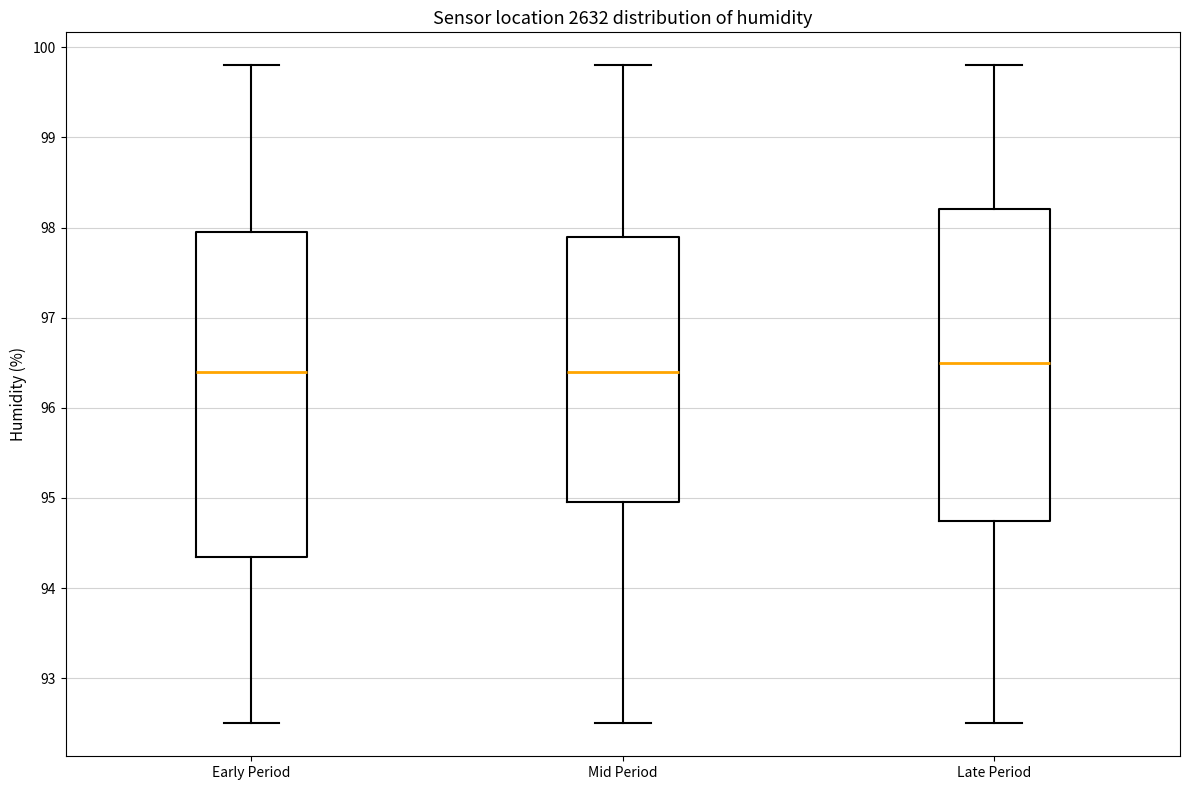

Where does the upper whisker of the box for Mid Period end on the y-axis? The values are not printed on the chart, so give them approximately, as read against the axis.

99.8